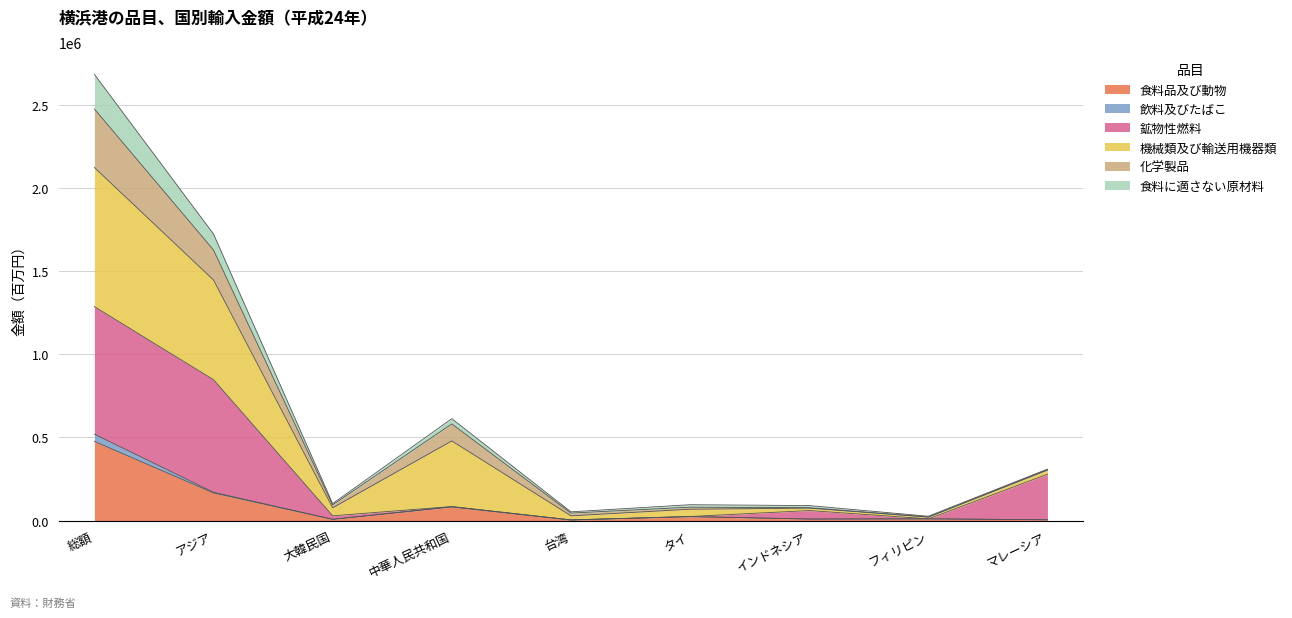

How many interior local valleys does the 食料品及び動物 series have?

3